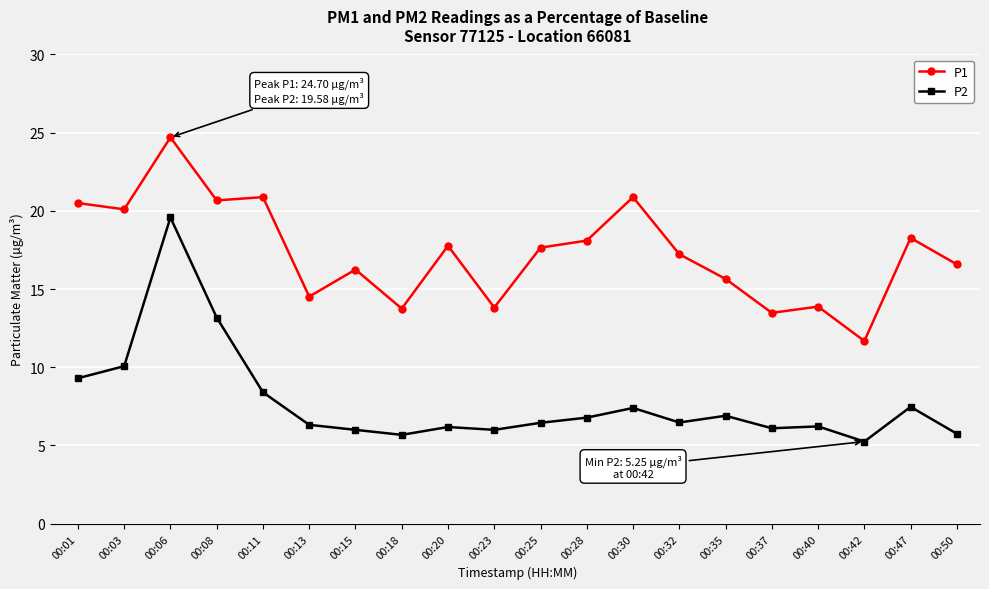

Is it true that P1 equals 20.1 at 00:03?

True